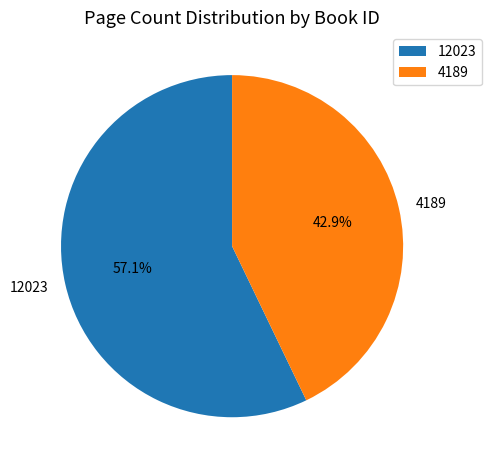

Is it true that 12023 is 48% of the pie?

False